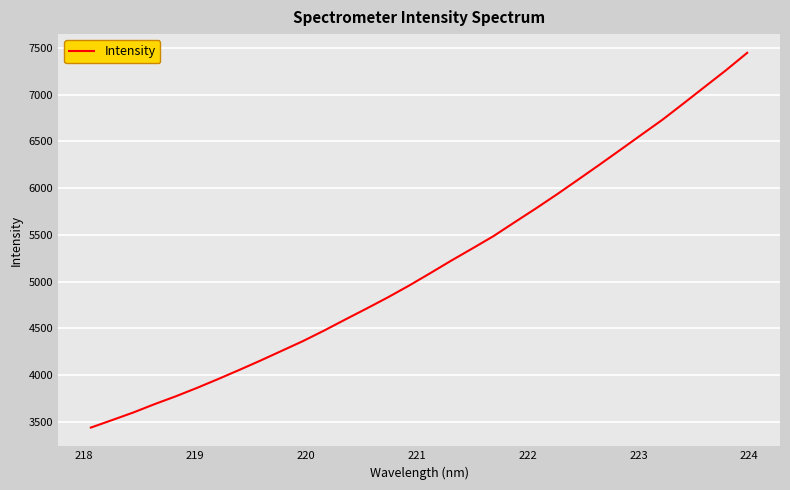

What is the difference between the maximum and minimum values?

4011.1